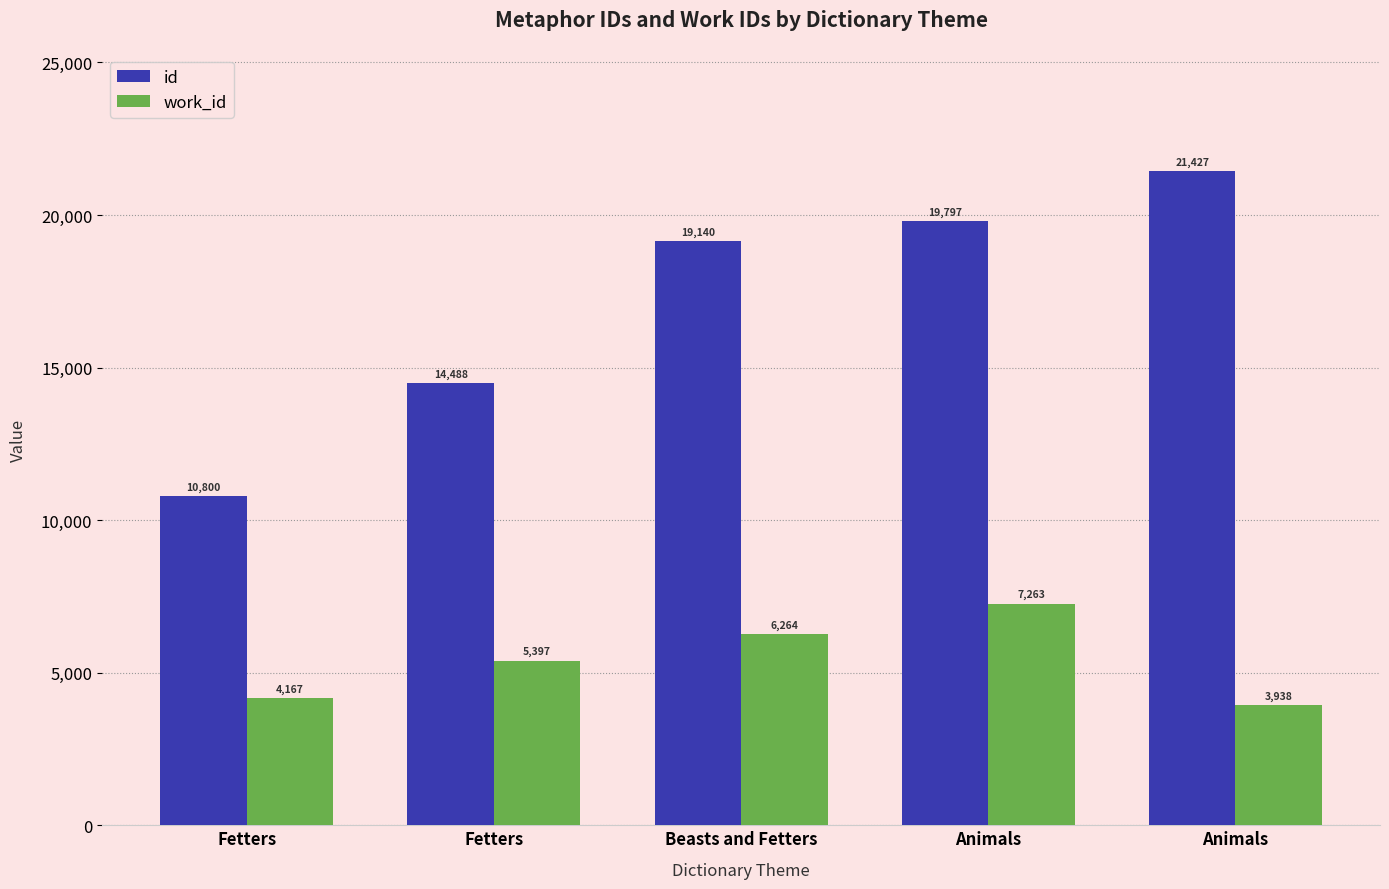

Which series changed the most between Fetters and Animals?

id